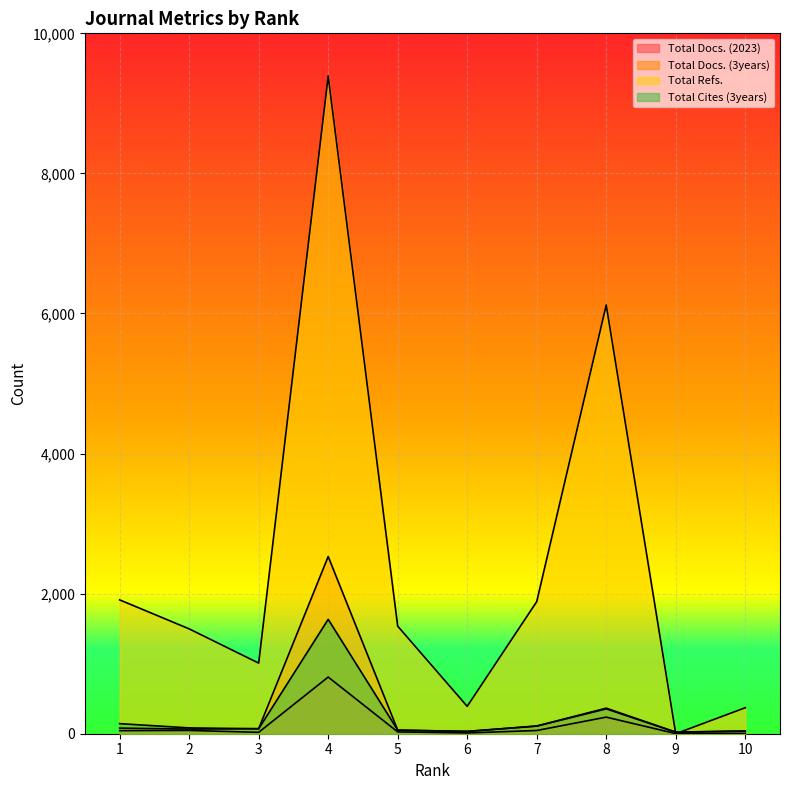

How many data points does each series have?

10